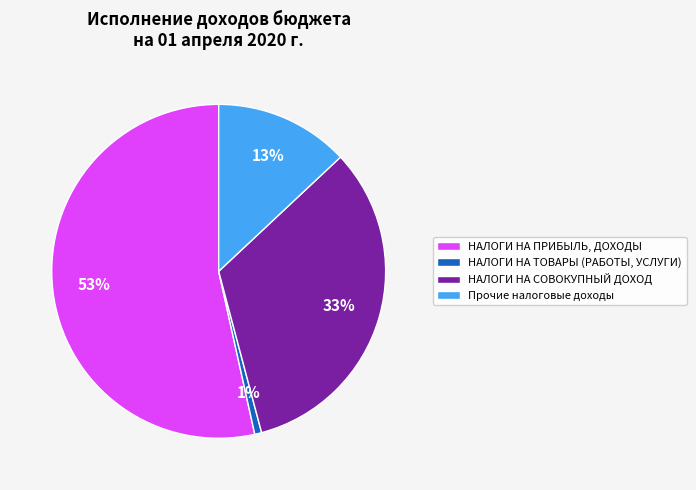

Does any single category account for the majority?

Yes